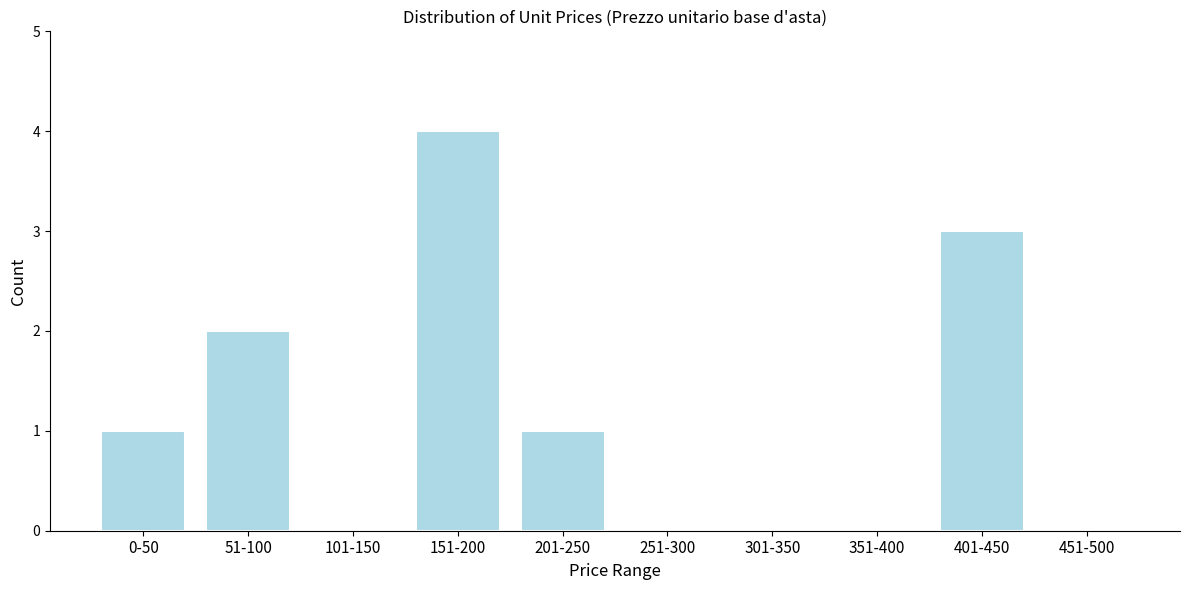

At which category does the chart reach its peak across all series?

151-200